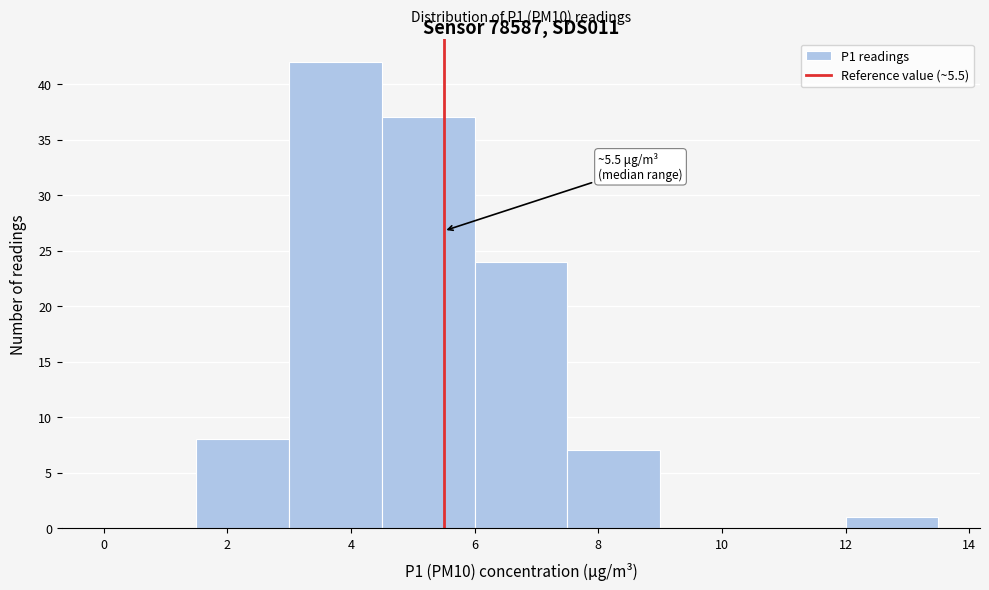

Over which range of the x-axis is the bar tallest?

3.0 to 4.5